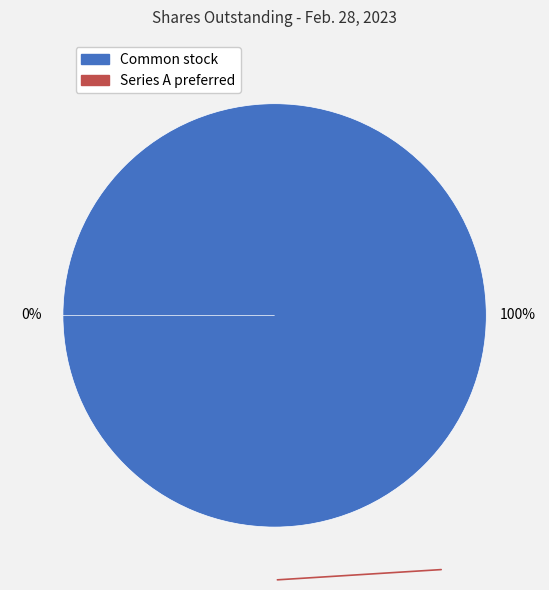

True or false: Series A preferred stock, share outstanding accounts for 12% of the total.

False